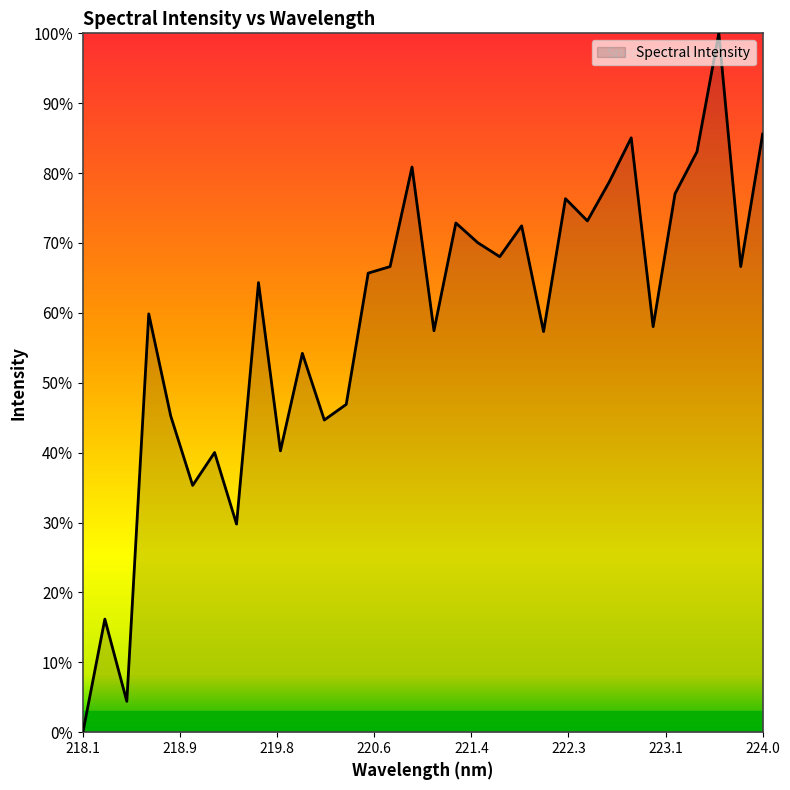

What is the average value?

58.6